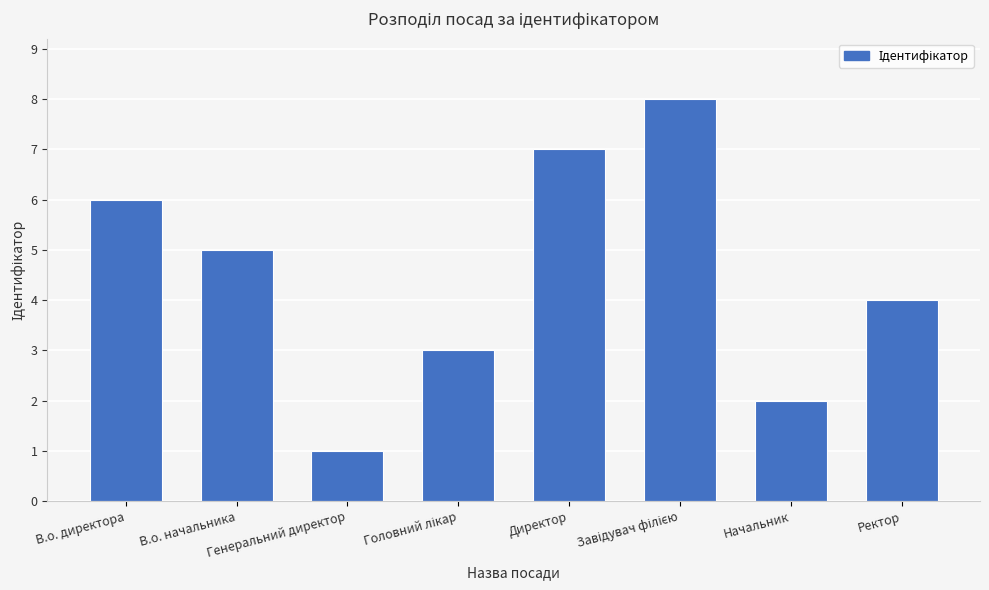

Where does the data first go above 5?

В.о. директора